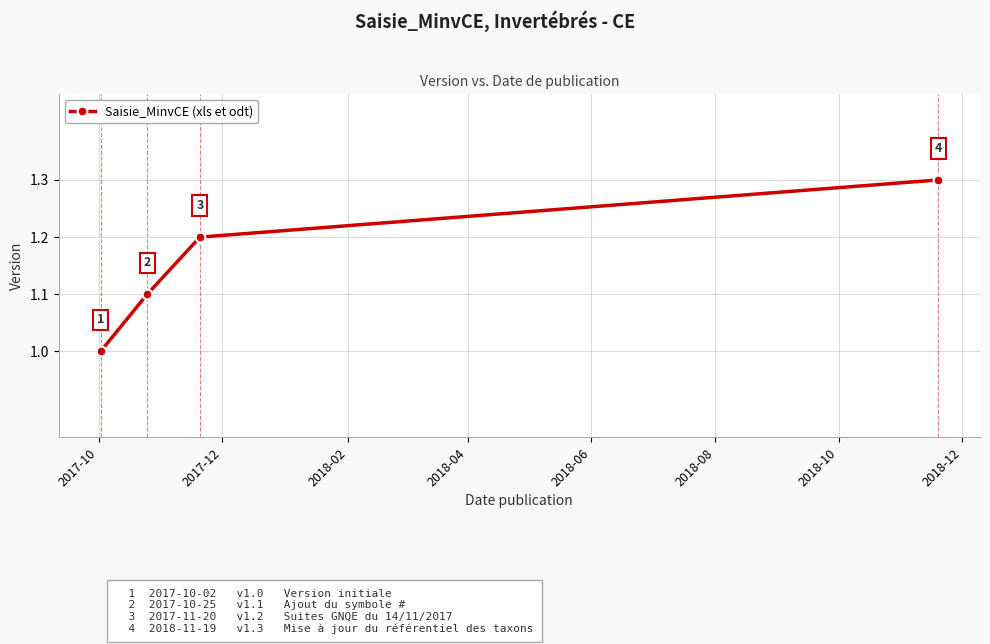

How many distinct data groups are displayed?

1